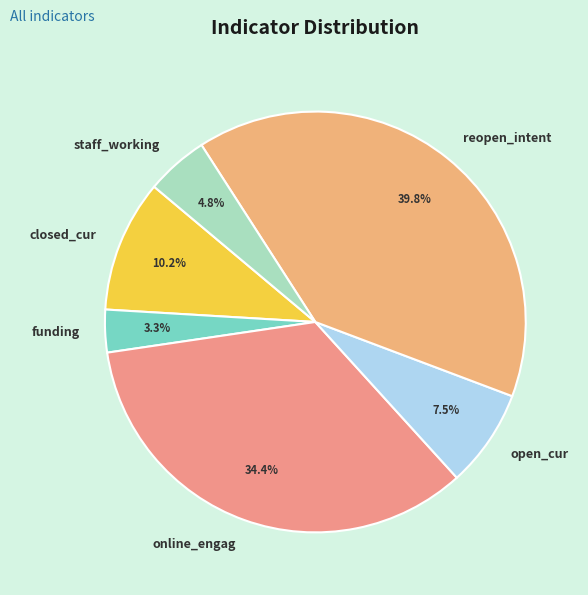

To the nearest percent, what is the combined percentage of online_engag and funding?

38%